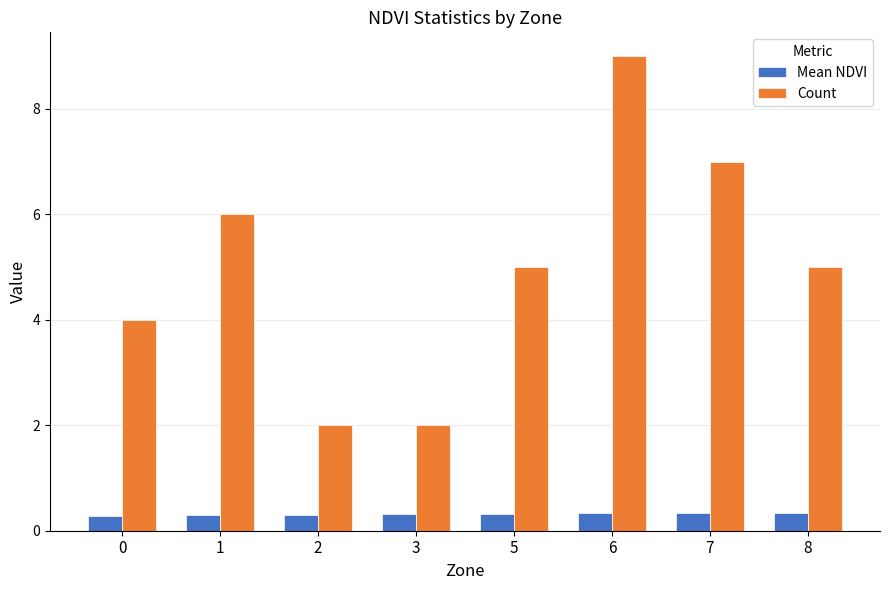

What is the value of the Mean NDVI bar at the 3rd from the left?

0.3